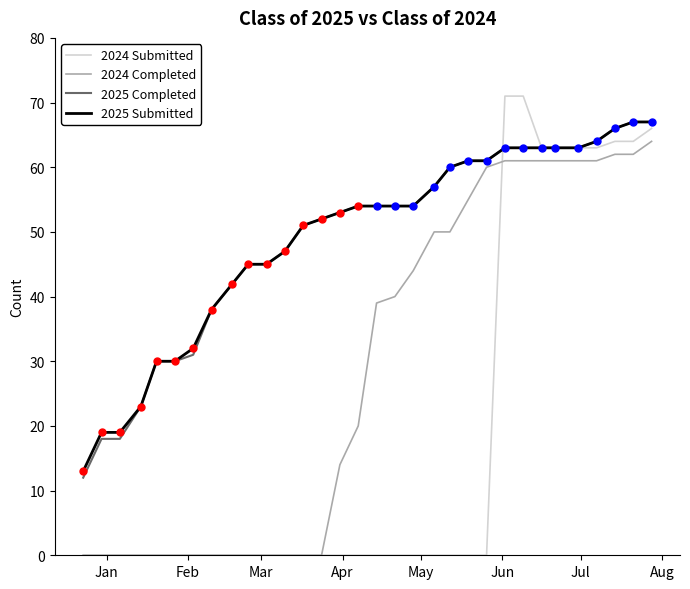

What is the greatest value displayed?

71